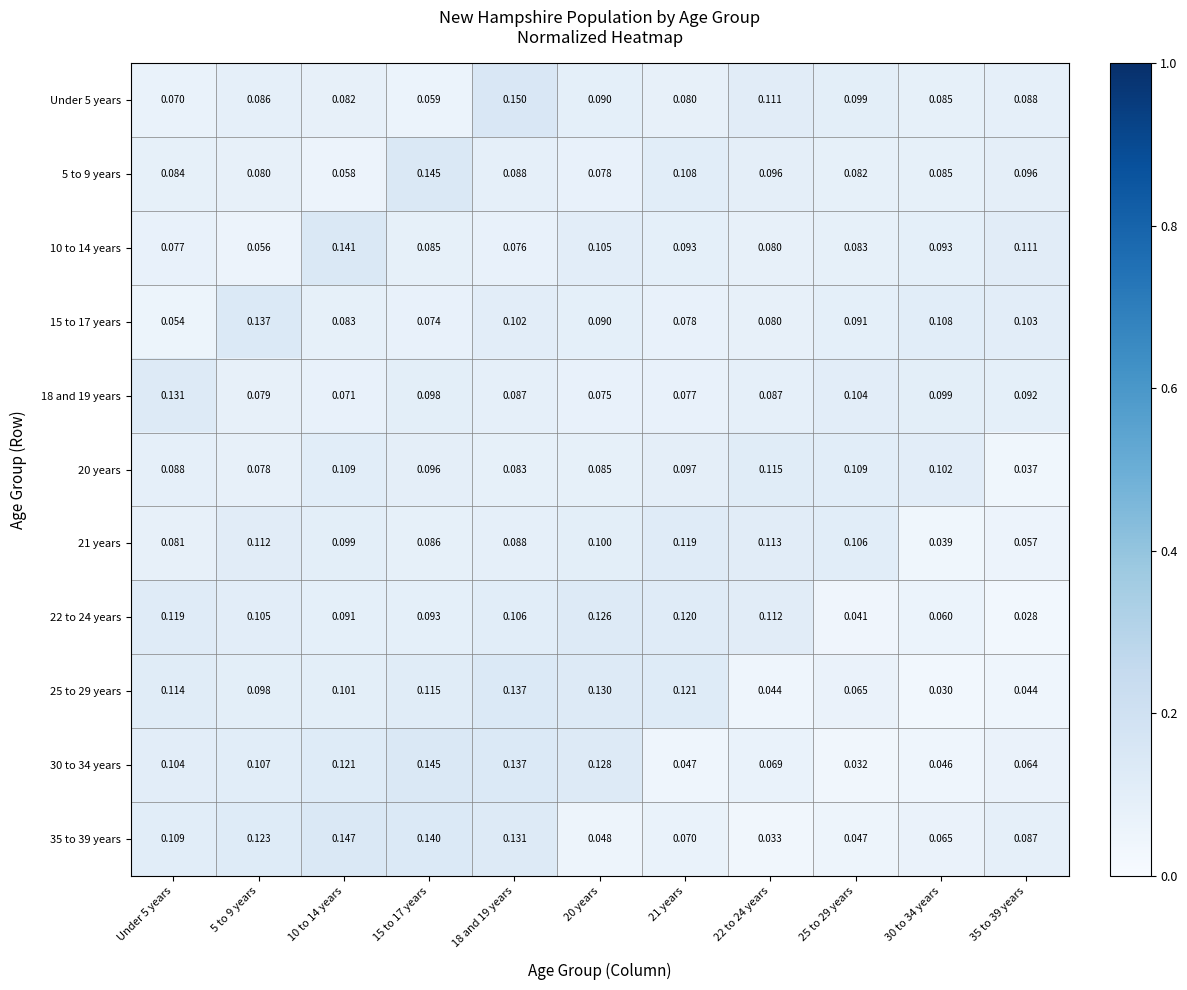

Is the value of 21 years at 35 to 39 years greater than the value of 30 to 34 years at 15 to 17 years?

No